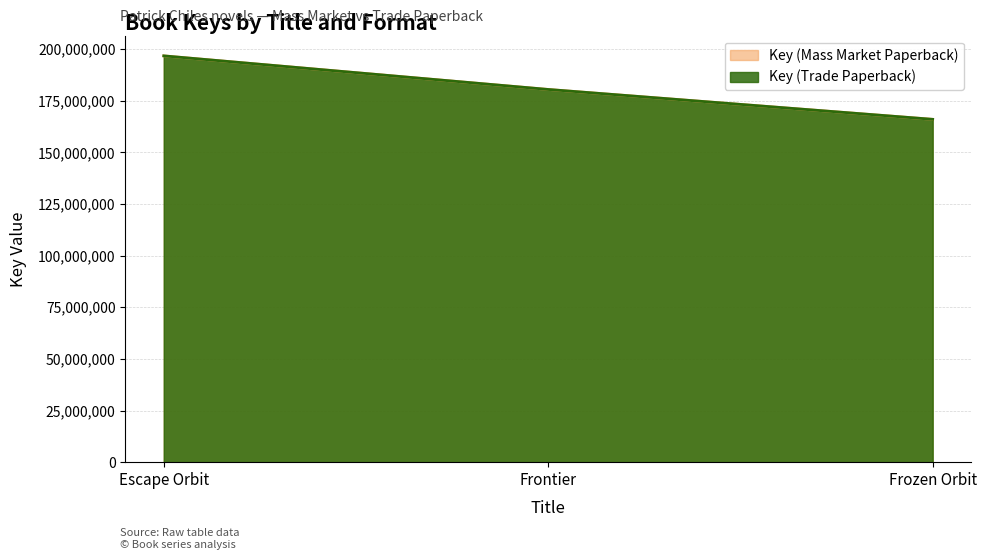

At how many categories does at least one series exceed 185208974?

1